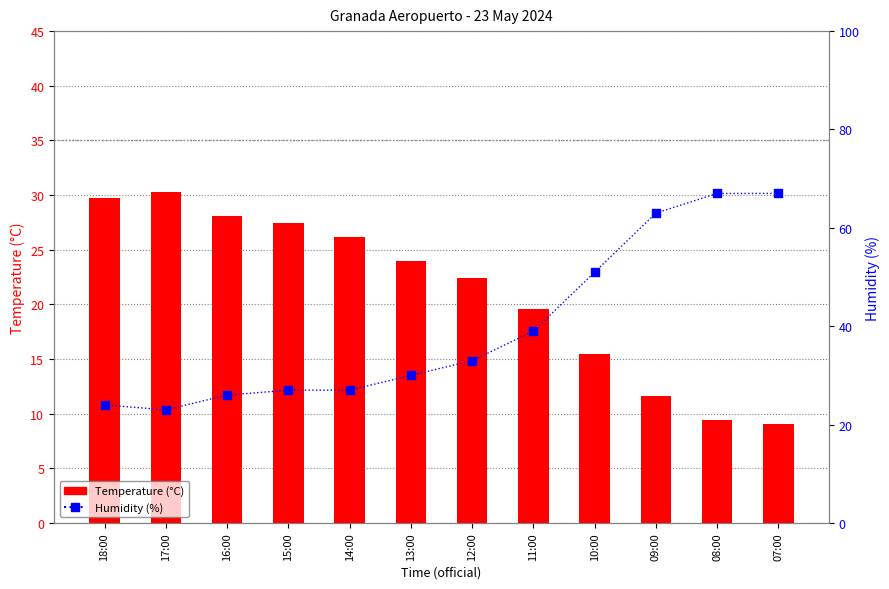

Which series contains the lowest Y value?

Temperature (°C)